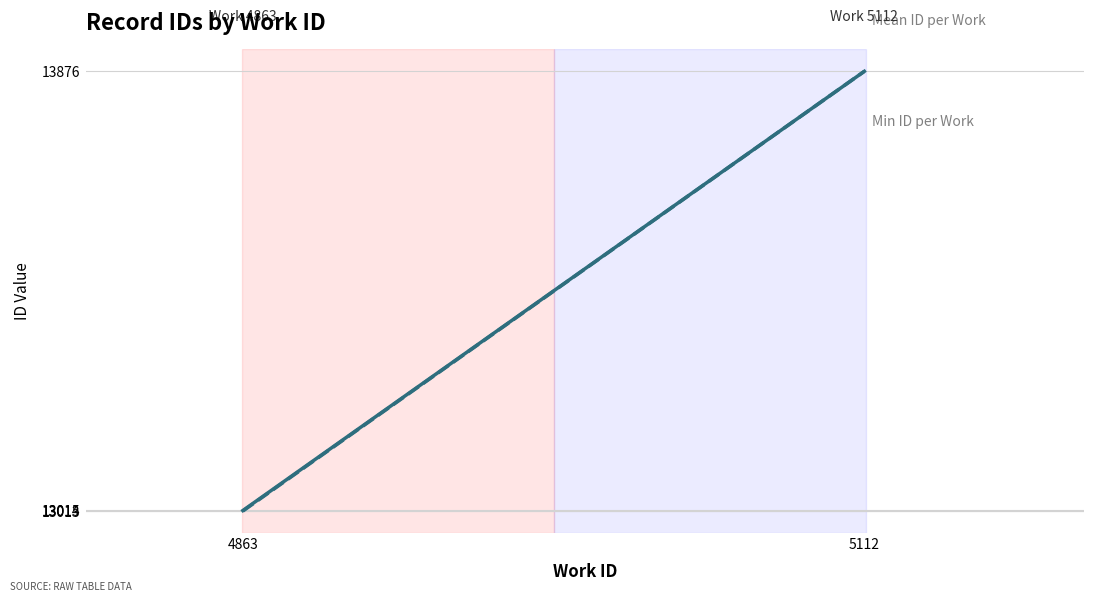

What are all the series names shown in the legend?

Mean ID per Work, Min ID per Work